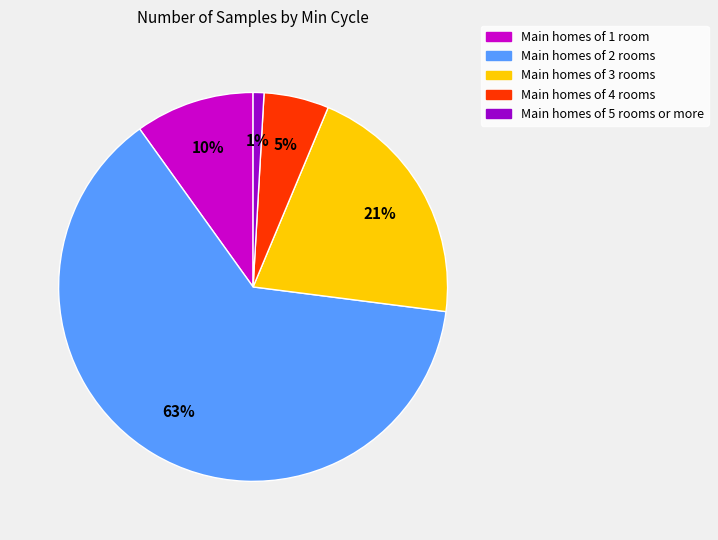

To the nearest percent, what is the average slice percentage?

20%